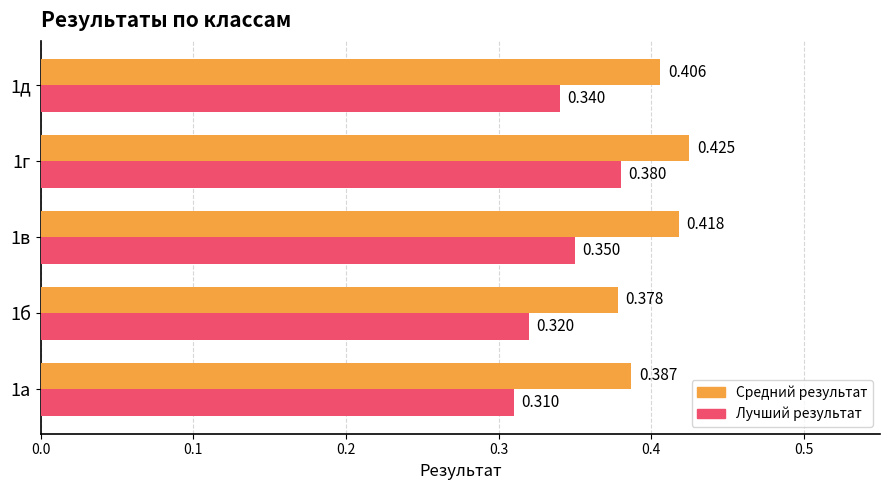

Which series has the largest total across all categories?

Средний результат